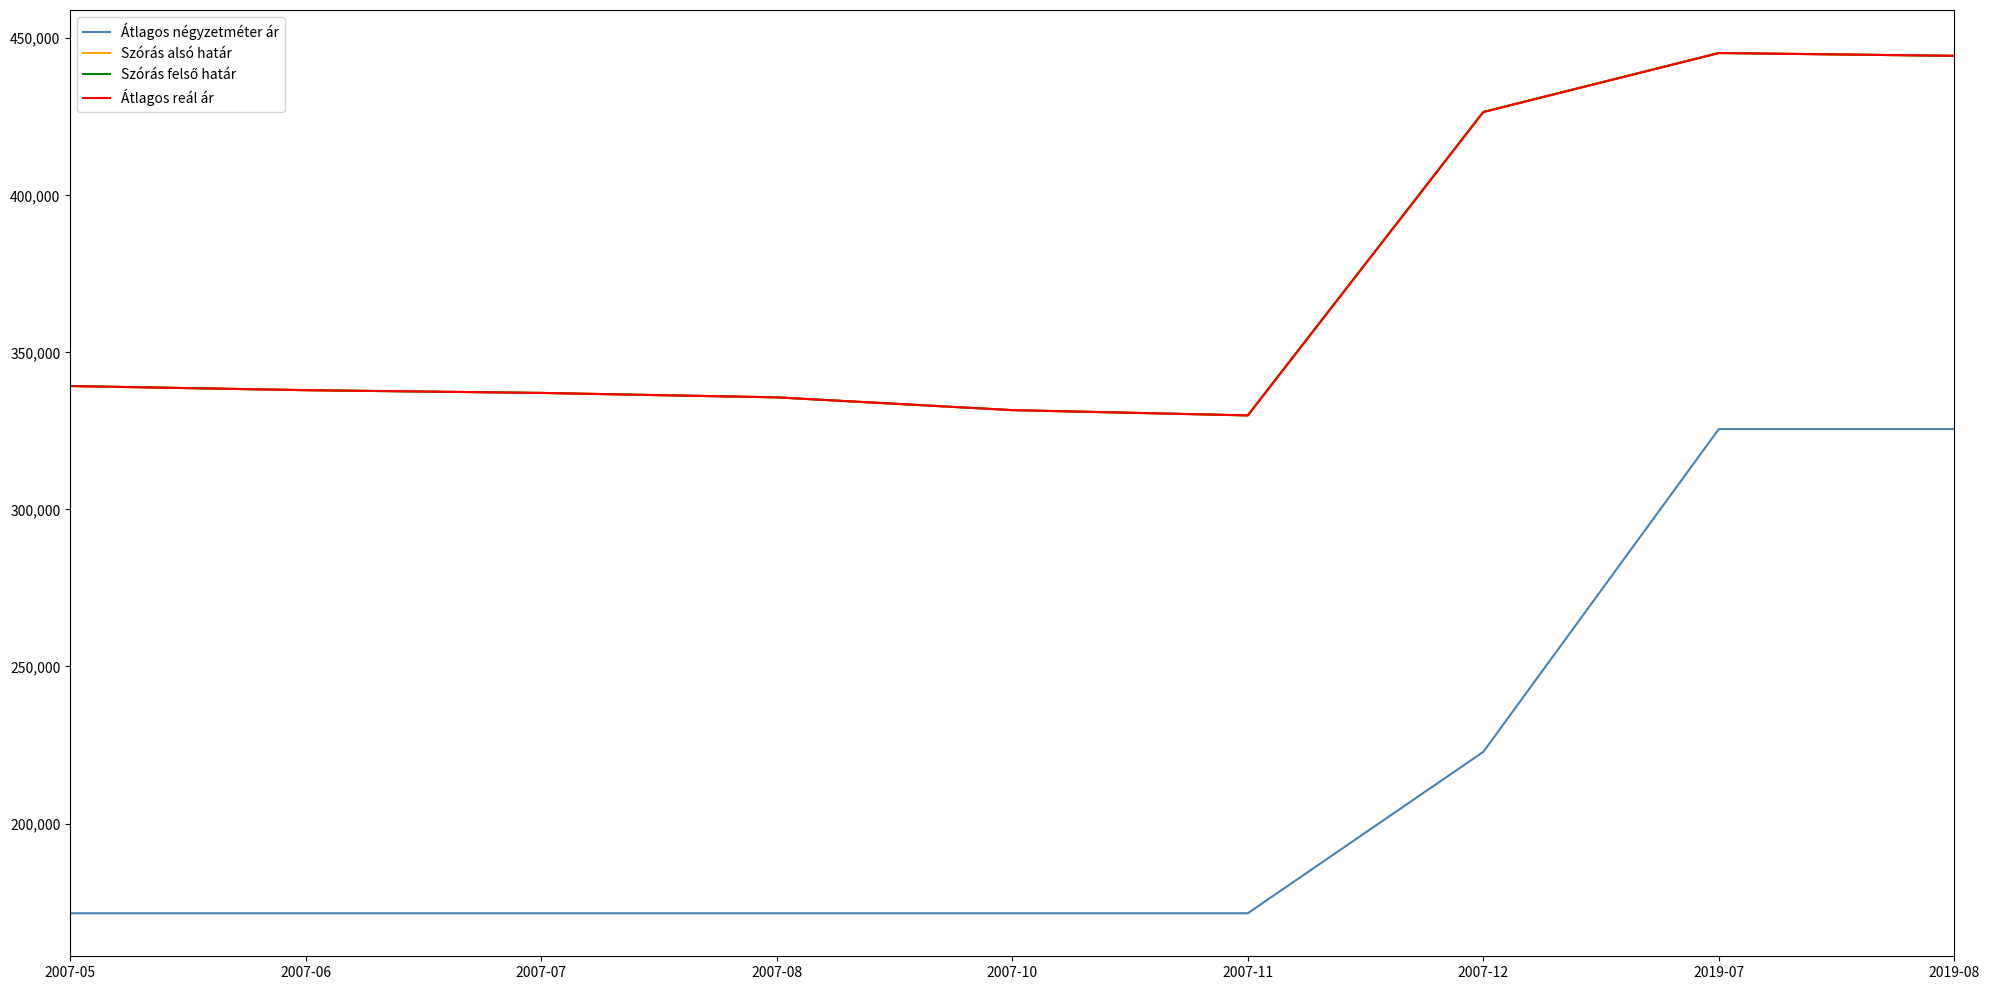

Does the chart display data point markers on the line(s)?

No